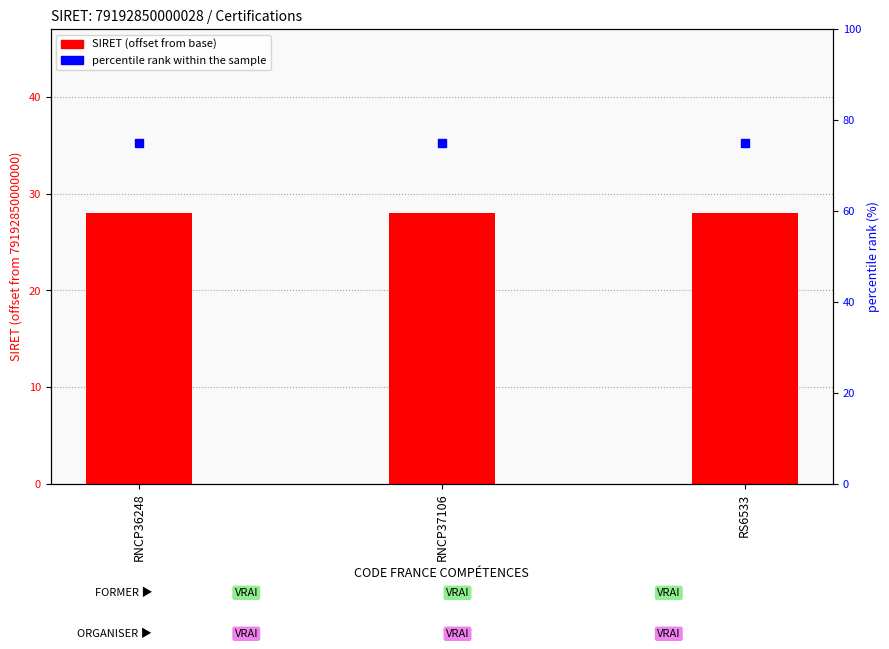

At which category is the sum across all series the highest?

RNCP36248